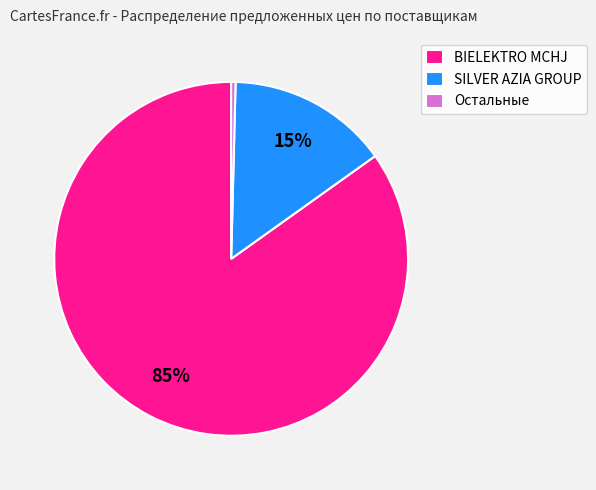

The Остальные slice represents 12% of the pie. True or false?

False